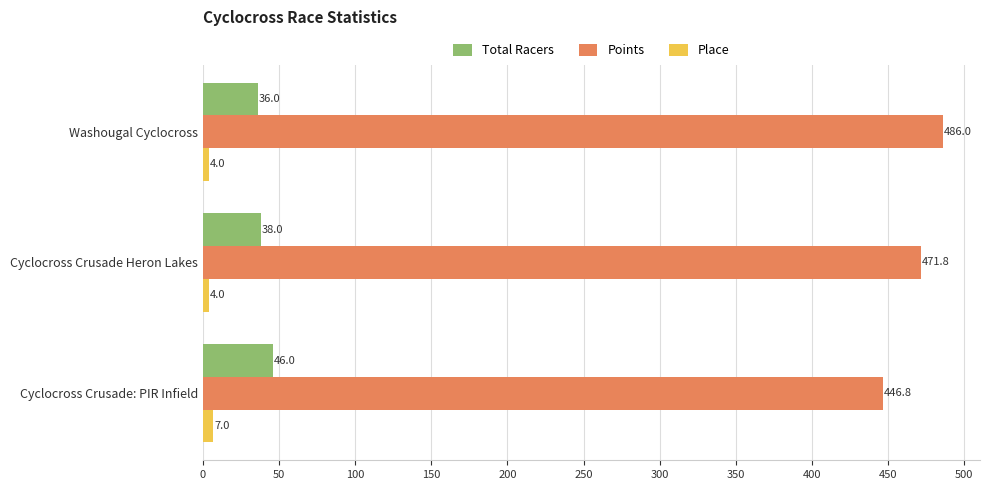

What is the minimum value for Points?

446.8